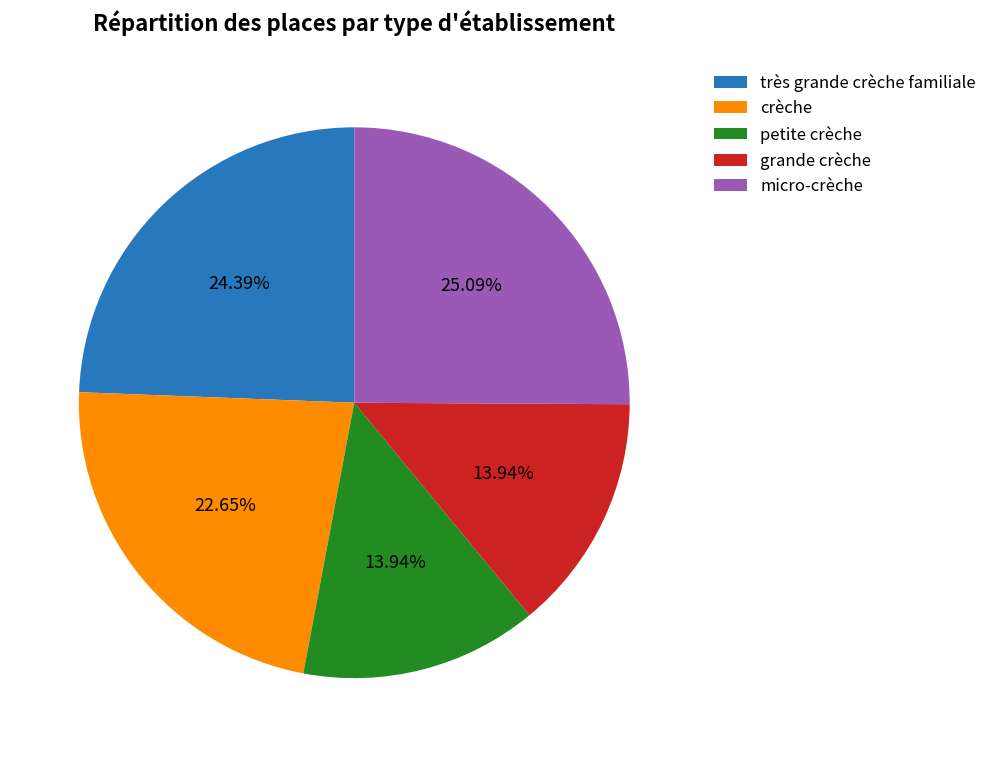

What percentage is the très grande crèche familiale slice, to the nearest percent?

24%